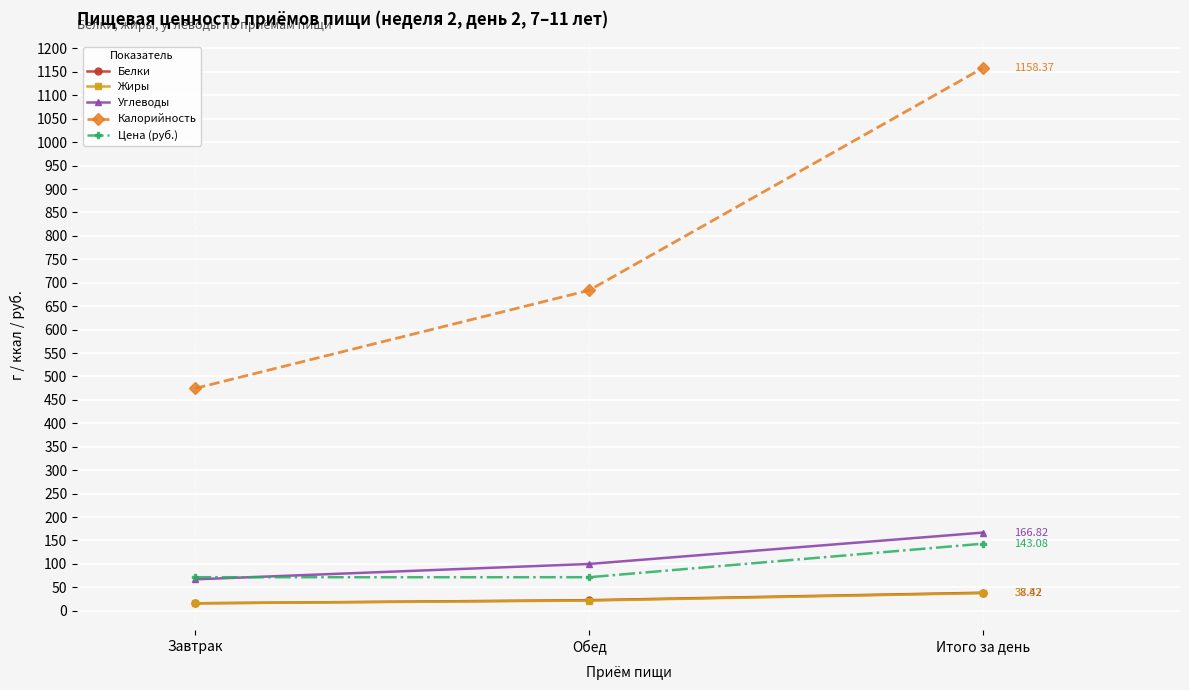

Reading left to right, what are all the values shown in this chart?

Белки: Завтрак=15.9	Обед=22.5	Итого за день=38.4
Жиры: Завтрак=15.9	Обед=21.7	Итого за день=37.6
Углеводы: Завтрак=67.0	Обед=99.8	Итого за день=166.8
Калорийность: Завтрак=474.5	Обед=683.8	Итого за день=1158.4
Цена (руб.): Завтрак=71.5	Обед=71.5	Итого за день=143.1